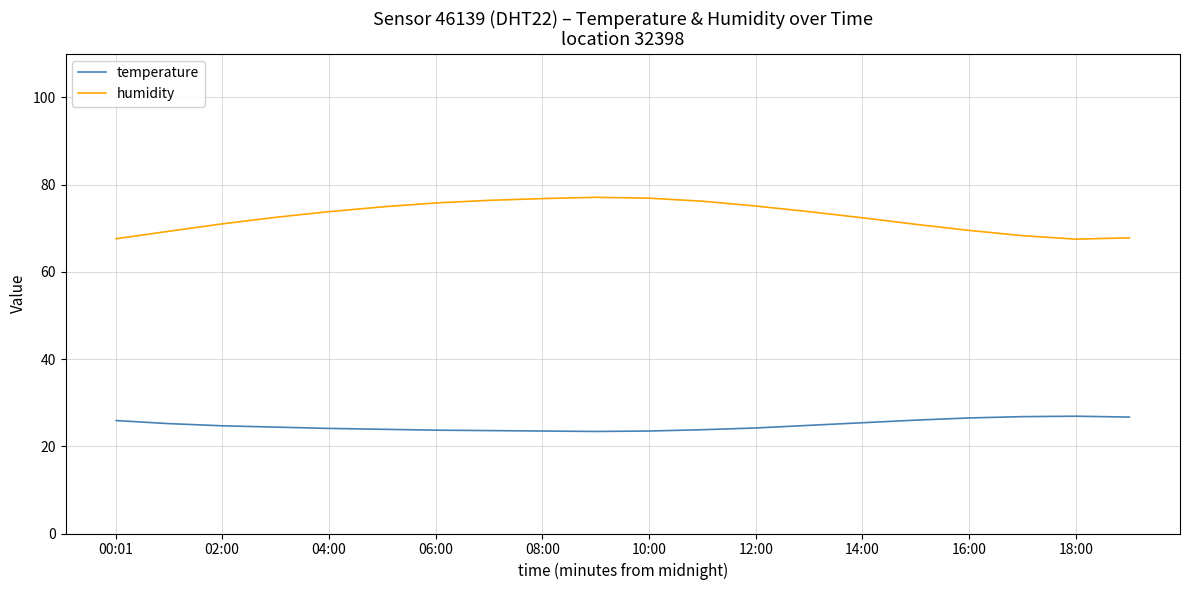

How many distinct data groups are displayed?

2